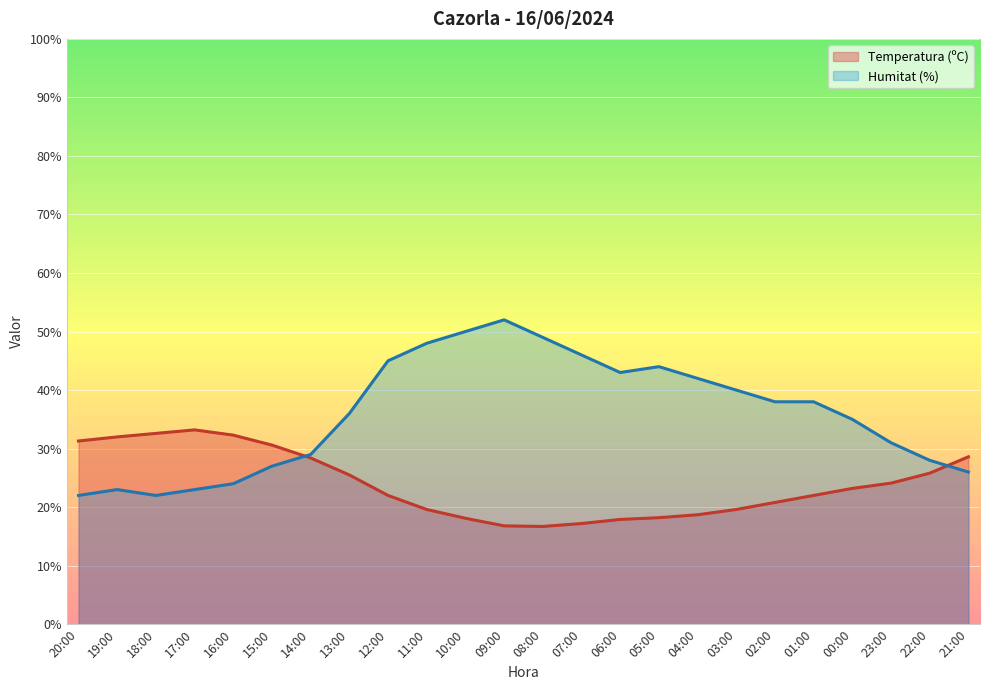

Which series ends up on top after the final intersection of Temperatura (ºC) and Humitat (%)?

Temperatura (ºC)